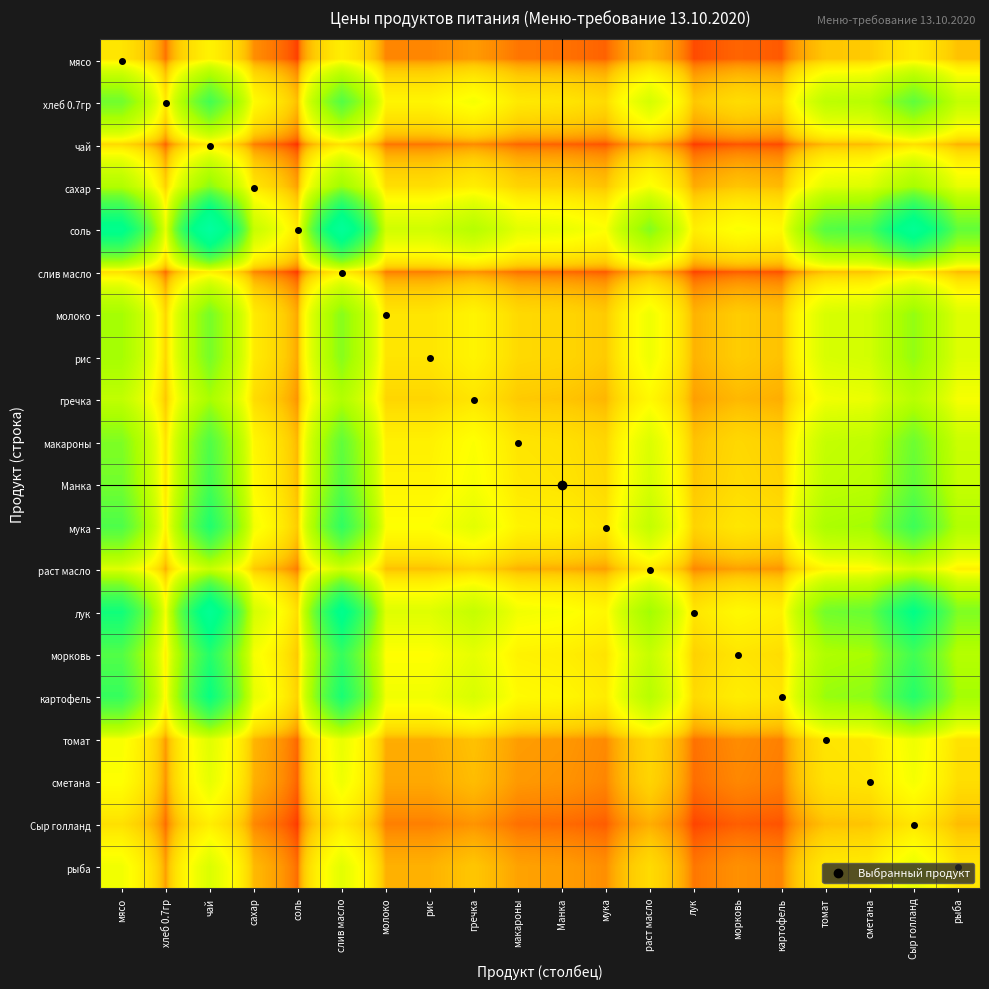

At how many categories does at least one series exceed 33?

3